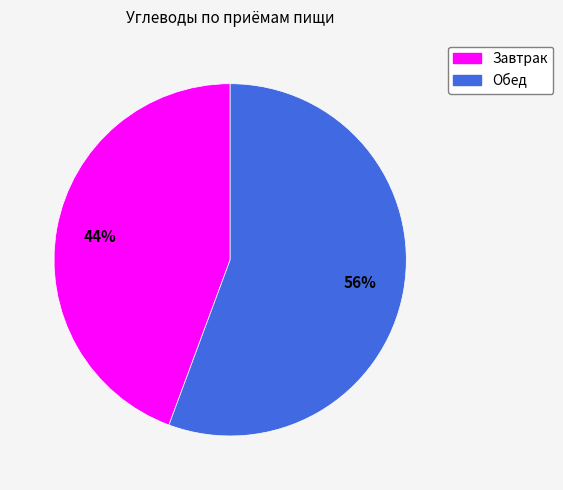

To the nearest percent, what is the average slice percentage?

50%